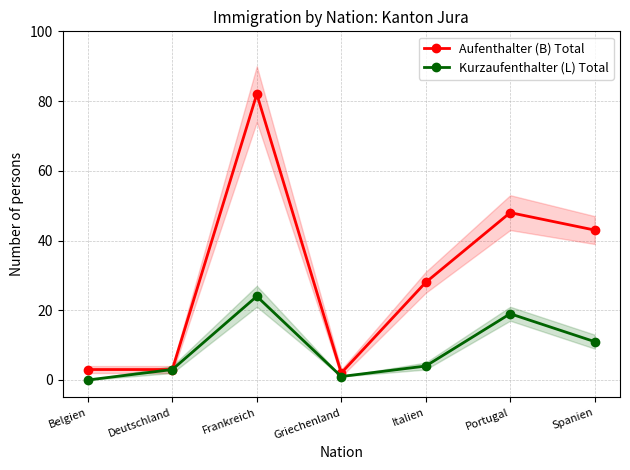

Reading left to right, what are all the values shown in this chart?

Aufenthalter (B) Total: 3	3	82	2	28	48	43
Kurzaufenthalter (L) Total: 0	3	24	1	4	19	11